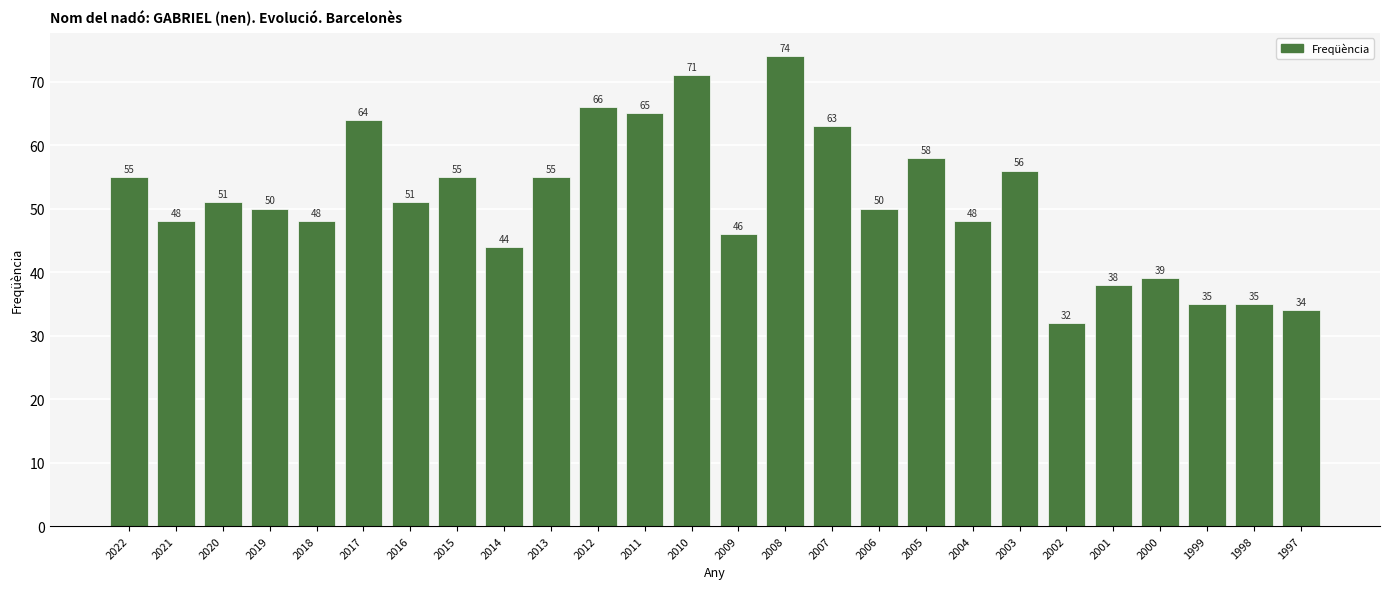

Reading right to left, transcribe all the data shown in this chart.

1997=34	1998=35	1999=35	2000=39	2001=38	2002=32	2003=56	2004=48	2005=58	2006=50	2007=63	2008=74	2009=46	2010=71	2011=65	2012=66	2013=55	2014=44	2015=55	2016=51	2017=64	2018=48	2019=50	2020=51	2021=48	2022=55